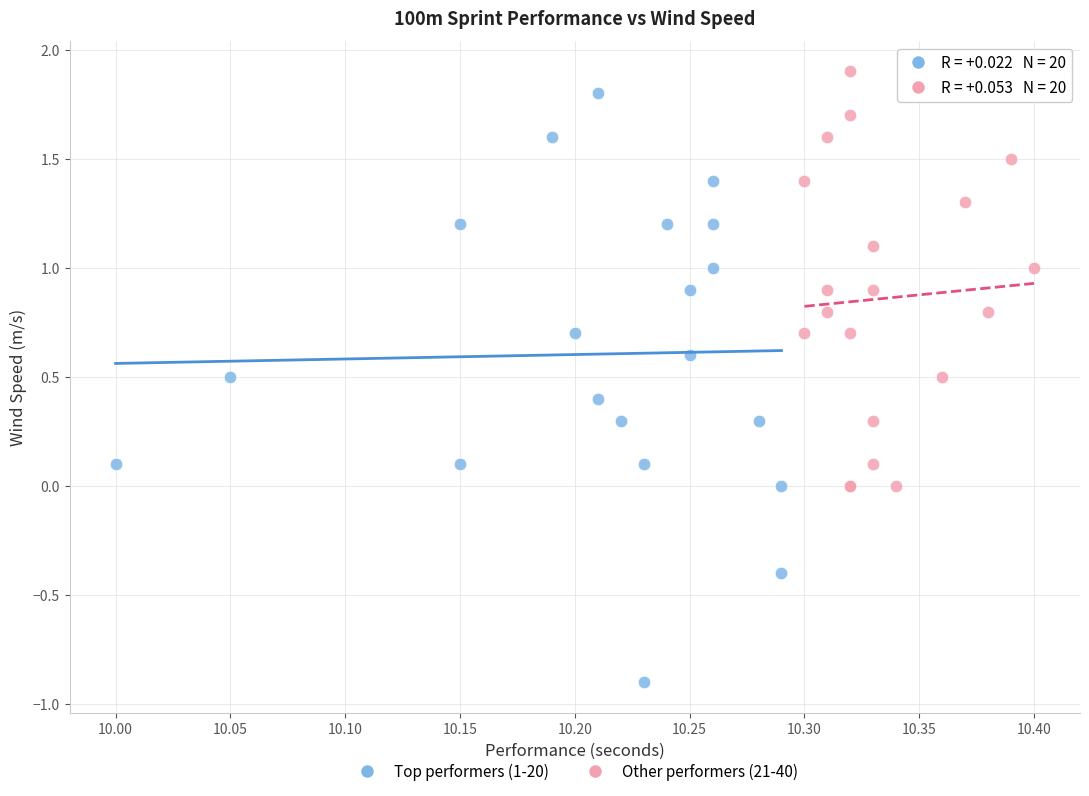

Which series contains the lowest Y value?

Top performers (1-20)